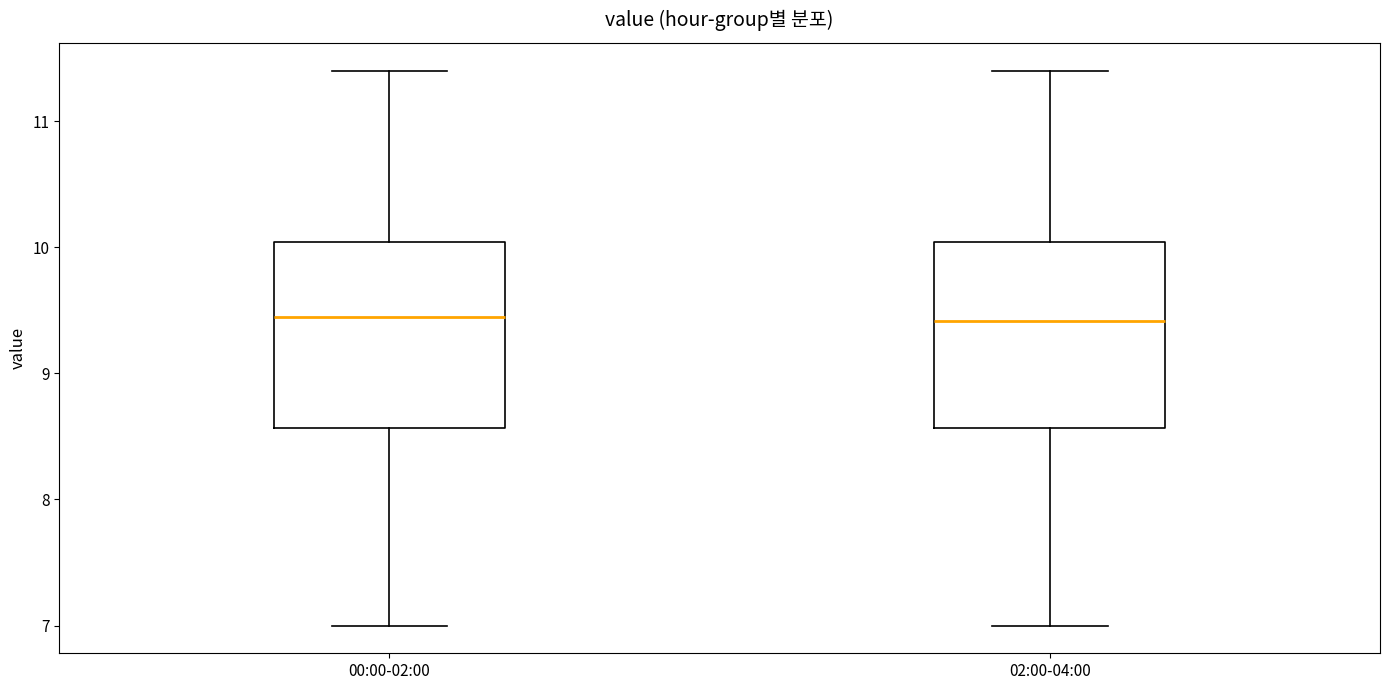

Reading left to right, transcribe this box plot: for each box, give where its median line is, the range the box spans, and where its two whiskers end, as read against the y-axis. The values are not printed on the chart, so give them approximately, as read against the axis.

00:00-02:00: median 9.5, box 8.6 to 10.0, whiskers 7.0 to 11.4
02:00-04:00: median 9.4, box 8.6 to 10.0, whiskers 7.0 to 11.4